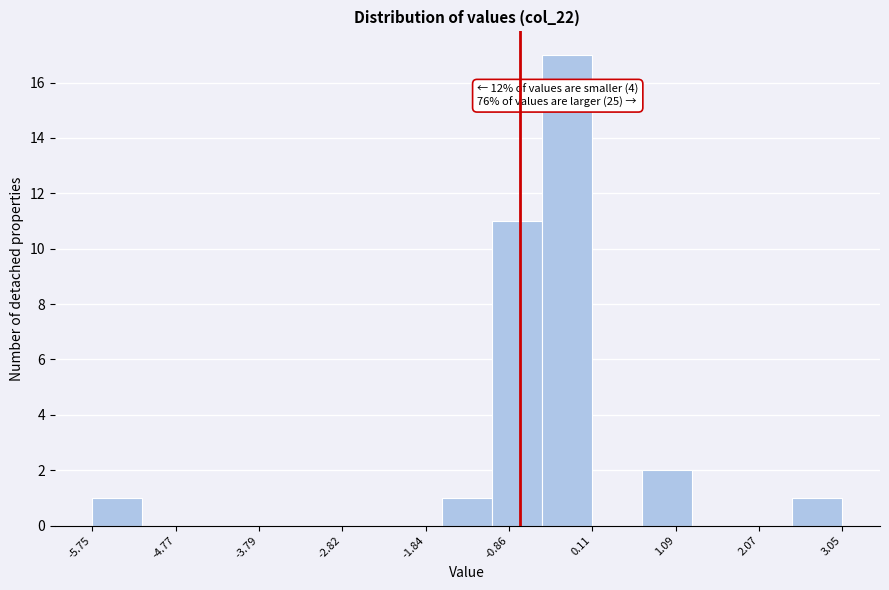

Over which range of the x-axis is the bar tallest?

-0.5 to 0.1